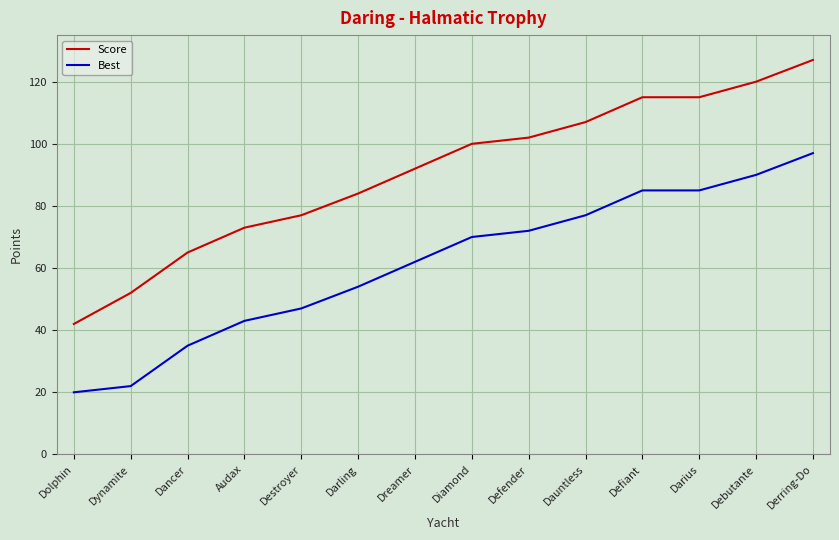

True or false: Score and Best cross at least once.

False